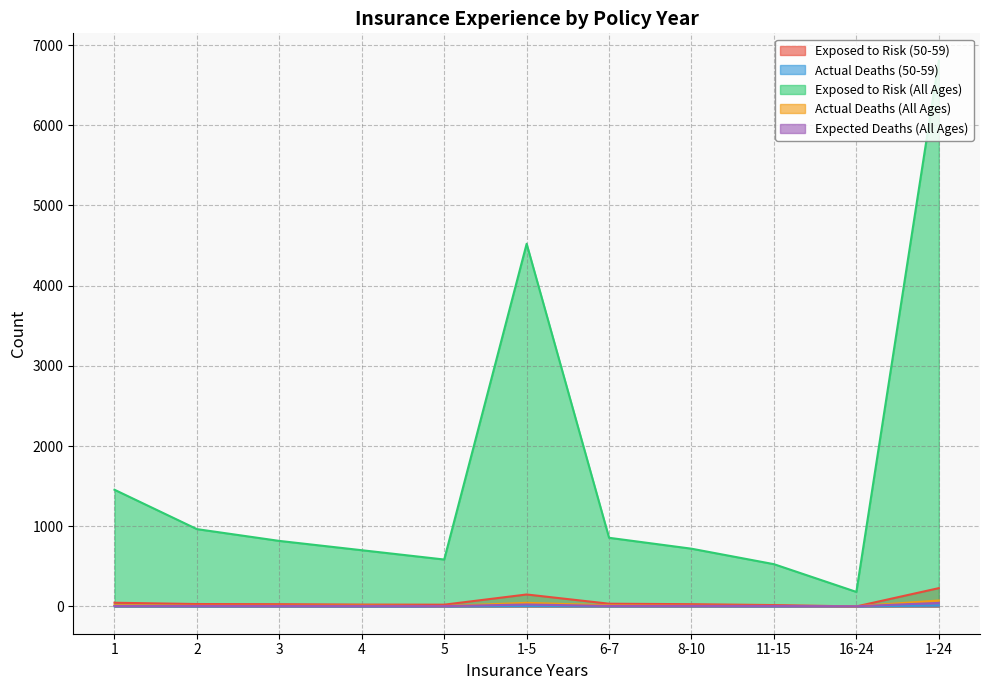

How many interior local peaks does the Exposed to Risk (50-59) series have?

1